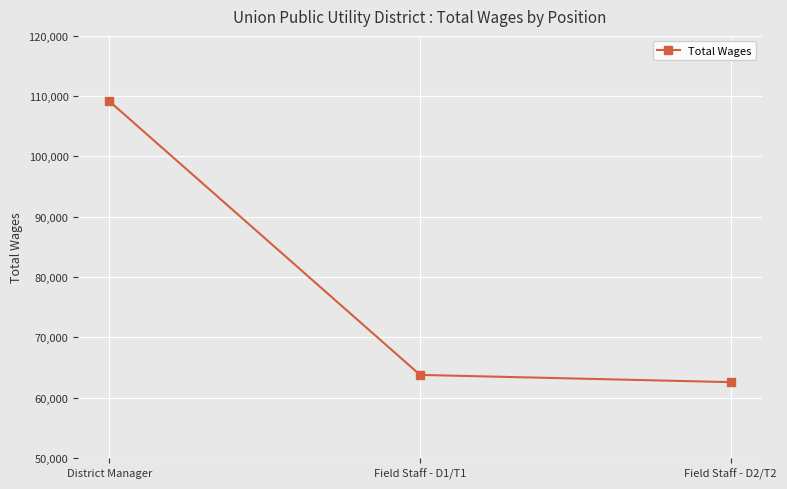

The chart shows a value of 23259 at Field Staff - D1/T1. True or false?

False